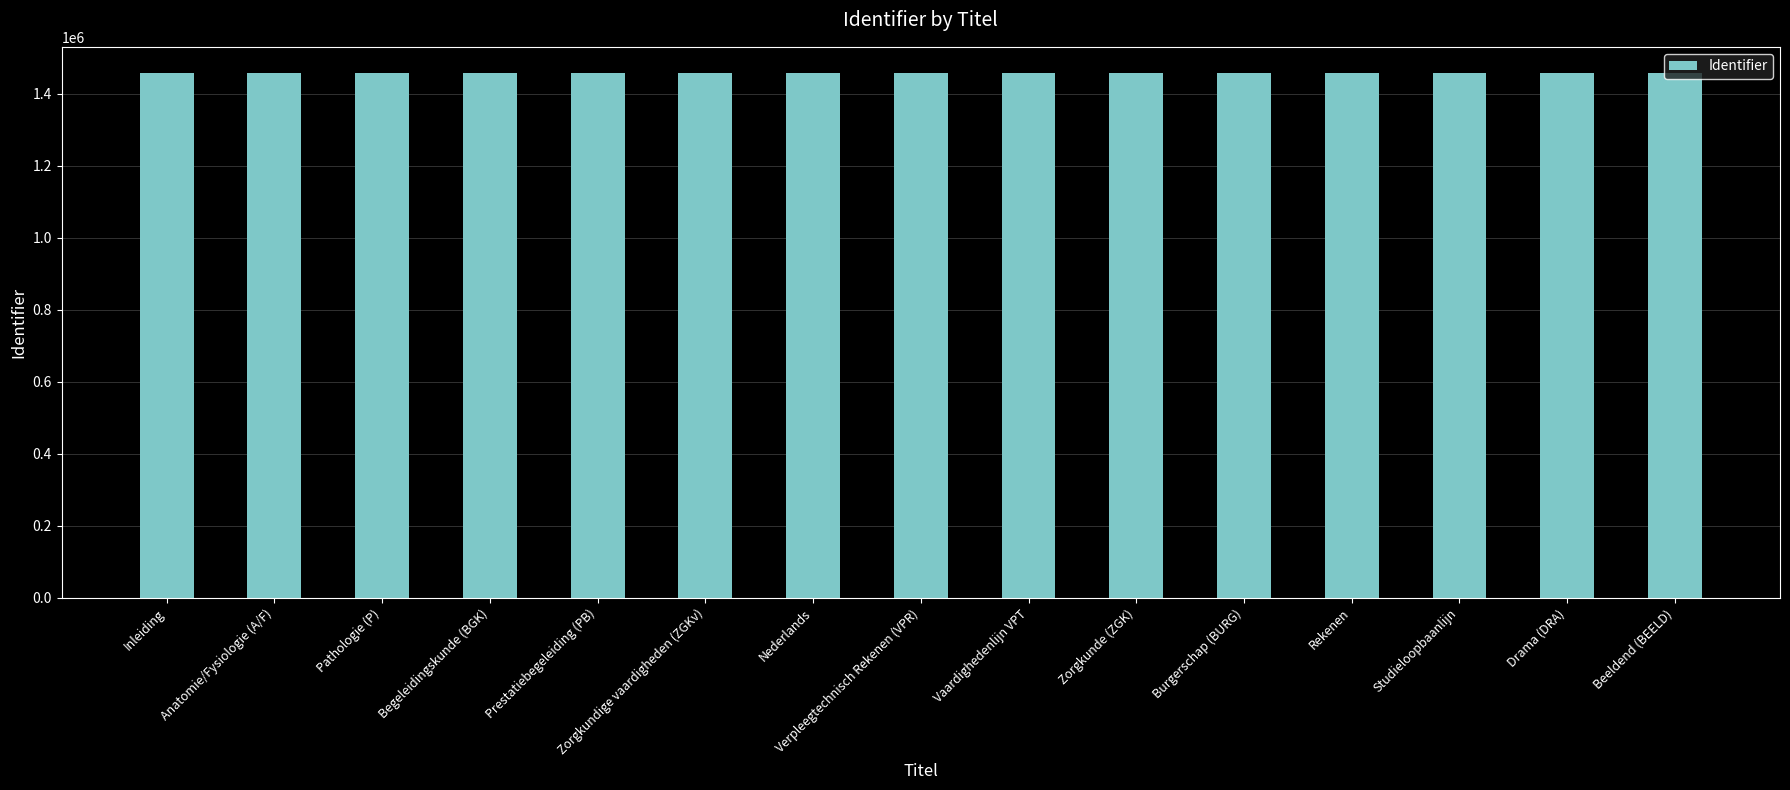

What is the label of the 12th bar from the right?

Begeleidingskunde (BGK)